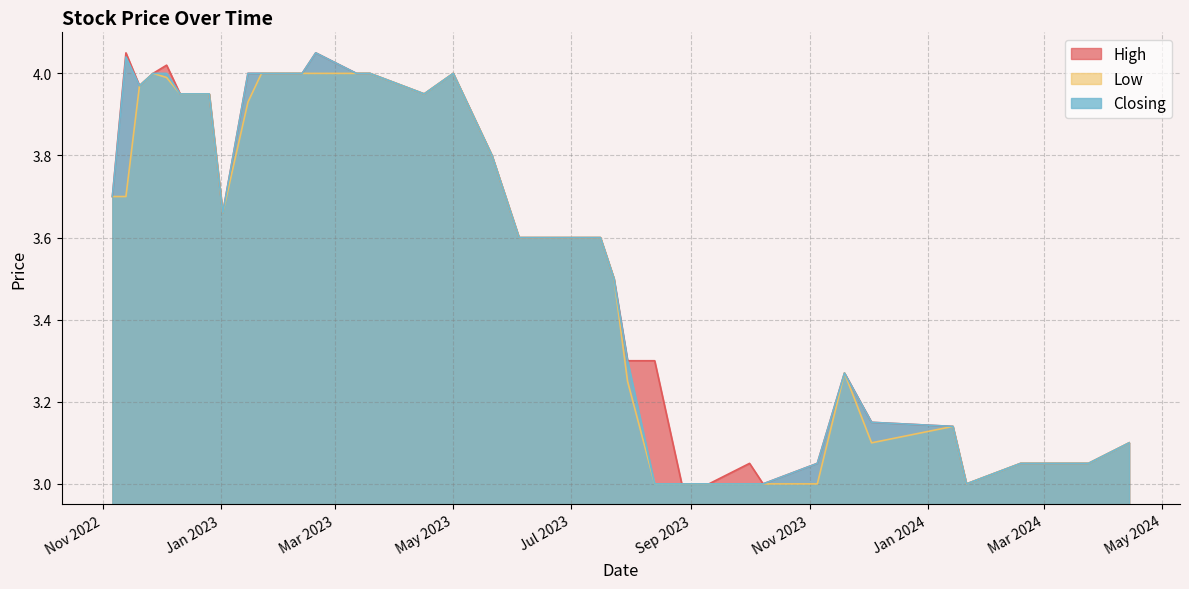

Rank the series by their average value, from lowest to highest.

Low, Closing, High